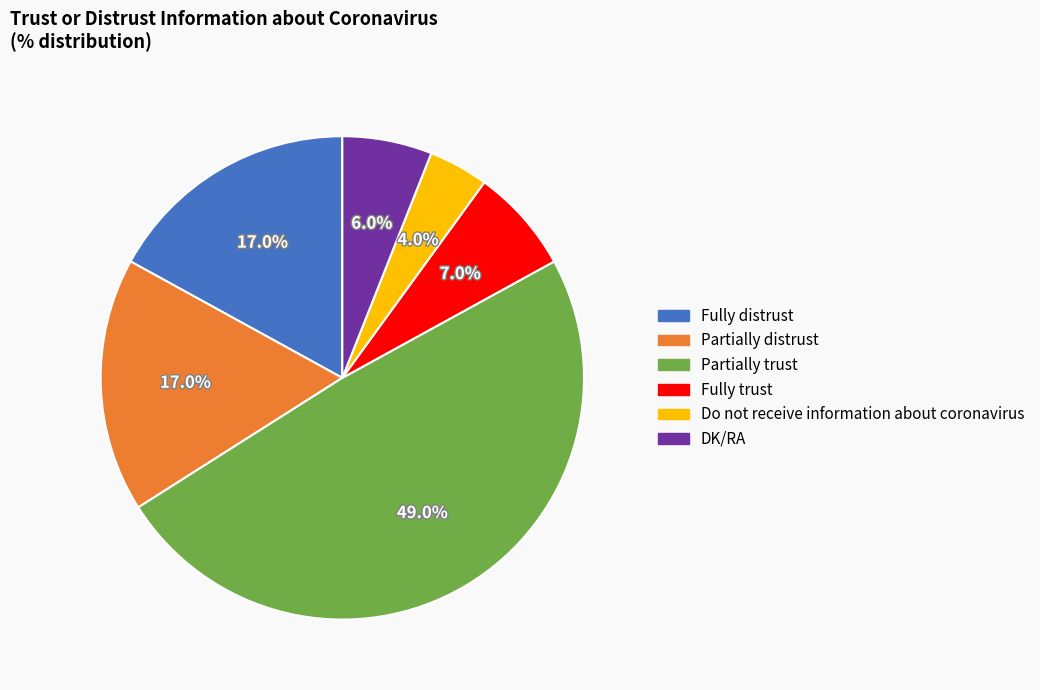

Which has a higher value, Fully distrust or Do not receive information about coronavirus?

Fully distrust